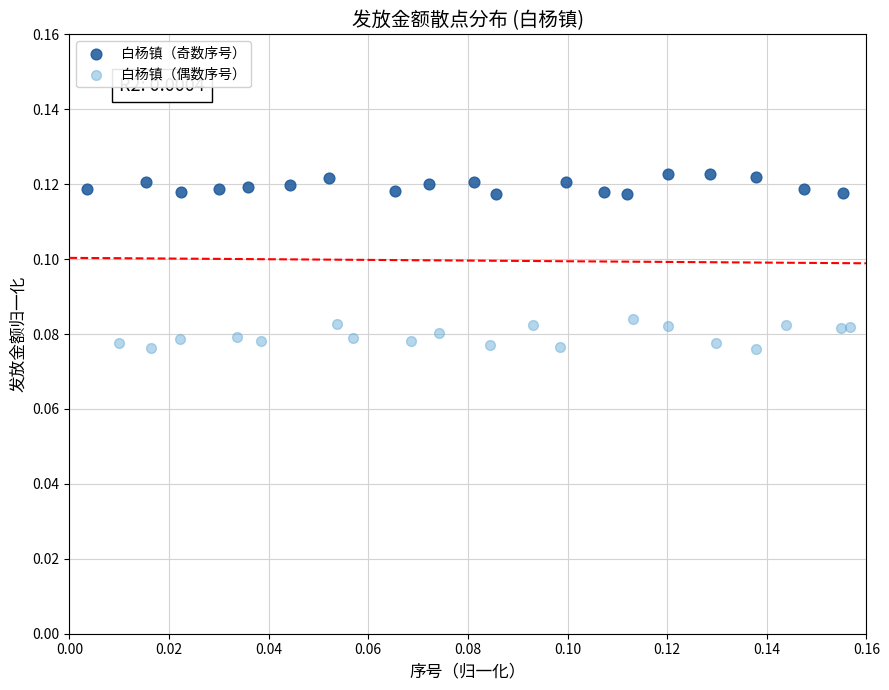

Which series contains the lowest Y value?

白杨镇（偶数序号）